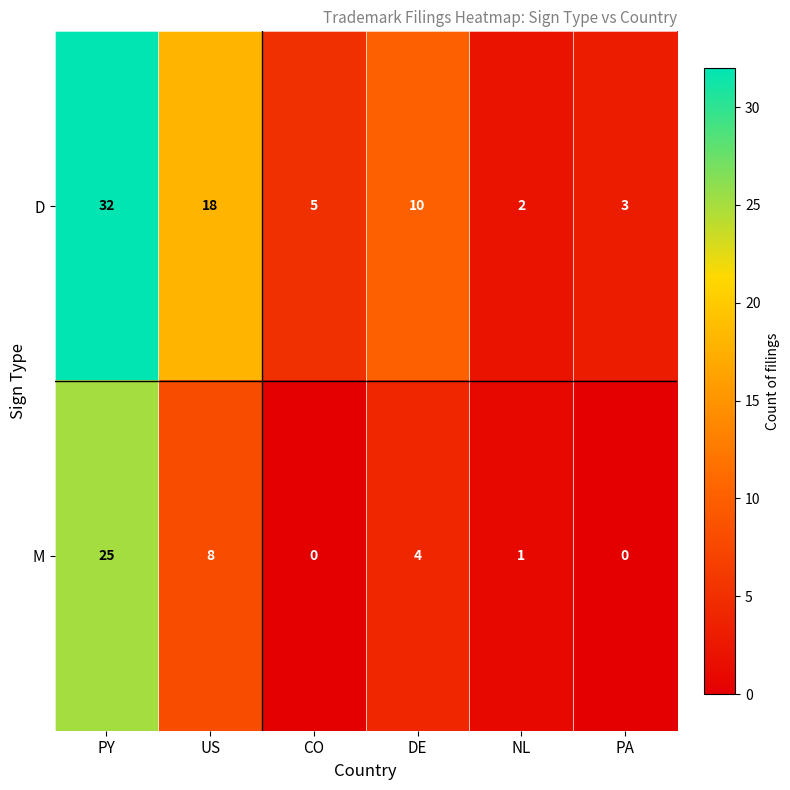

Rank the series by their average value, from lowest to highest.

M, D